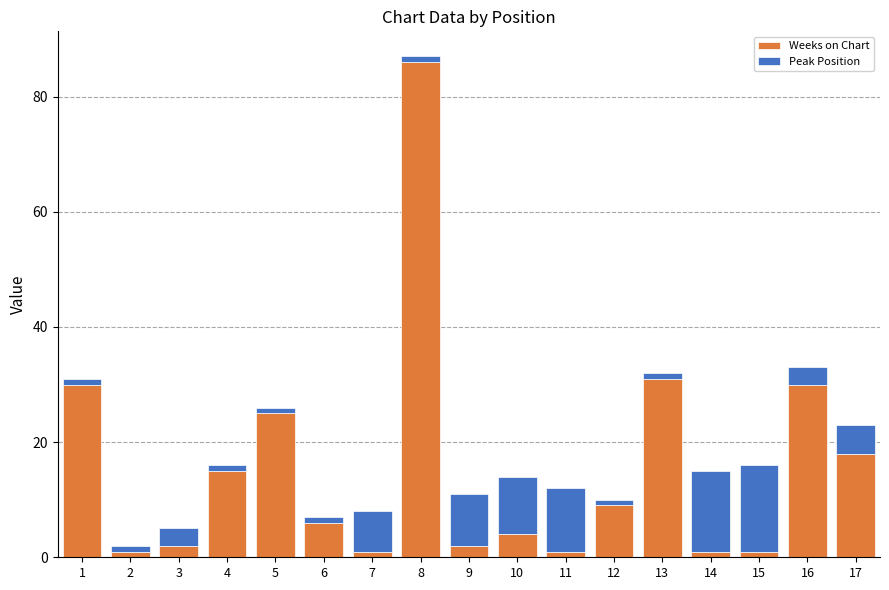

What are all the series names shown in the legend?

Weeks on Chart, Peak Position